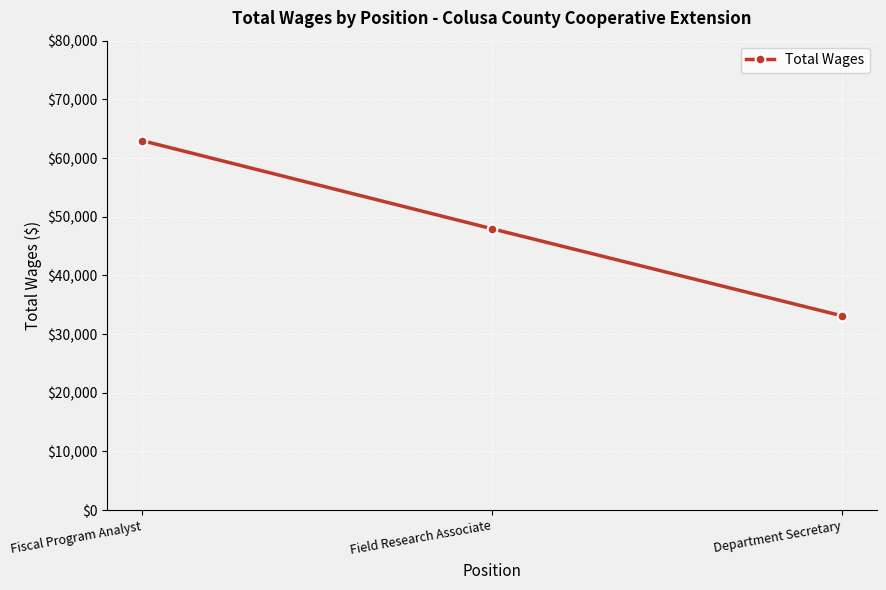

What position from the right is Field Research Associate?

2